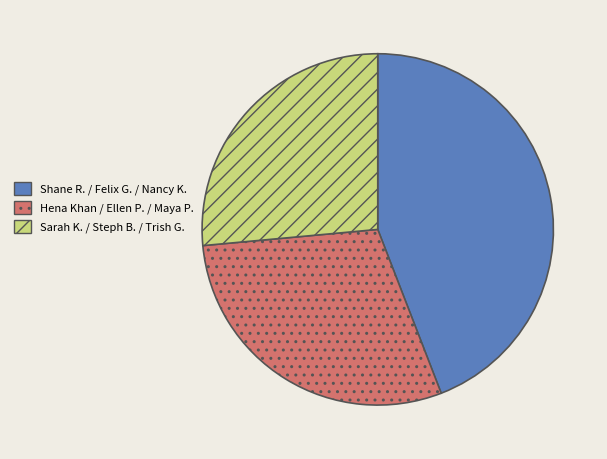

Approximately how many times larger is the value at Sarah K. / Steph B. / Trish G. compared to Shane R. / Felix G. / Nancy K.?

0.6